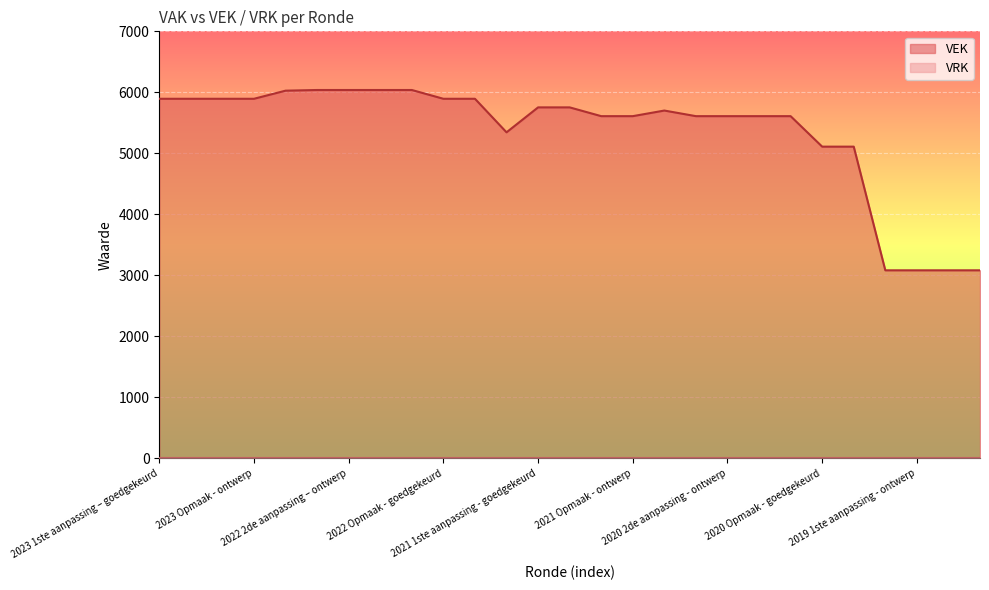

What position from the right is 2020 Opmaak - ontwerp?

5